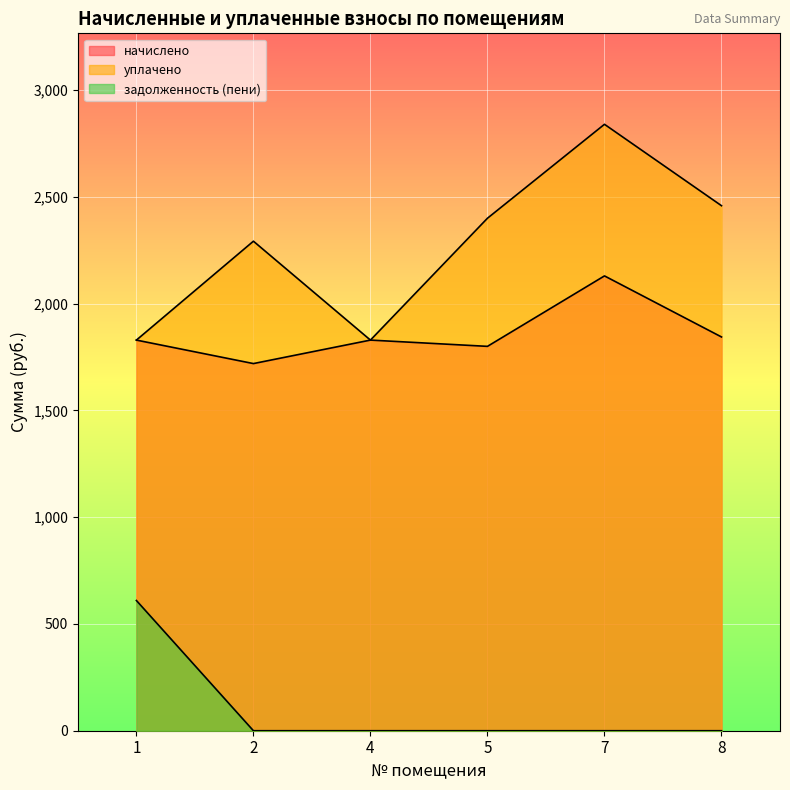

What is the difference between the maximum and second lowest values in the уплачено series?

1010.6